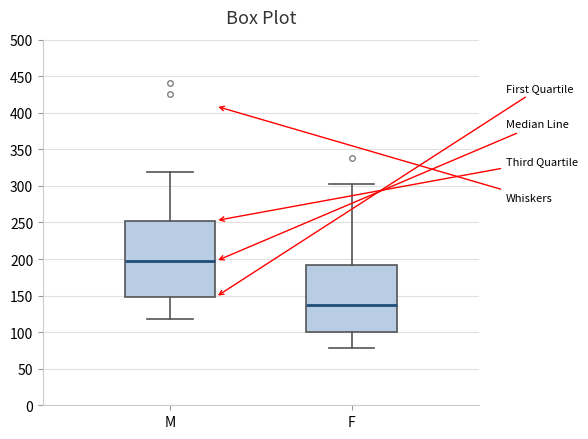

Which box has the highest median line?

M